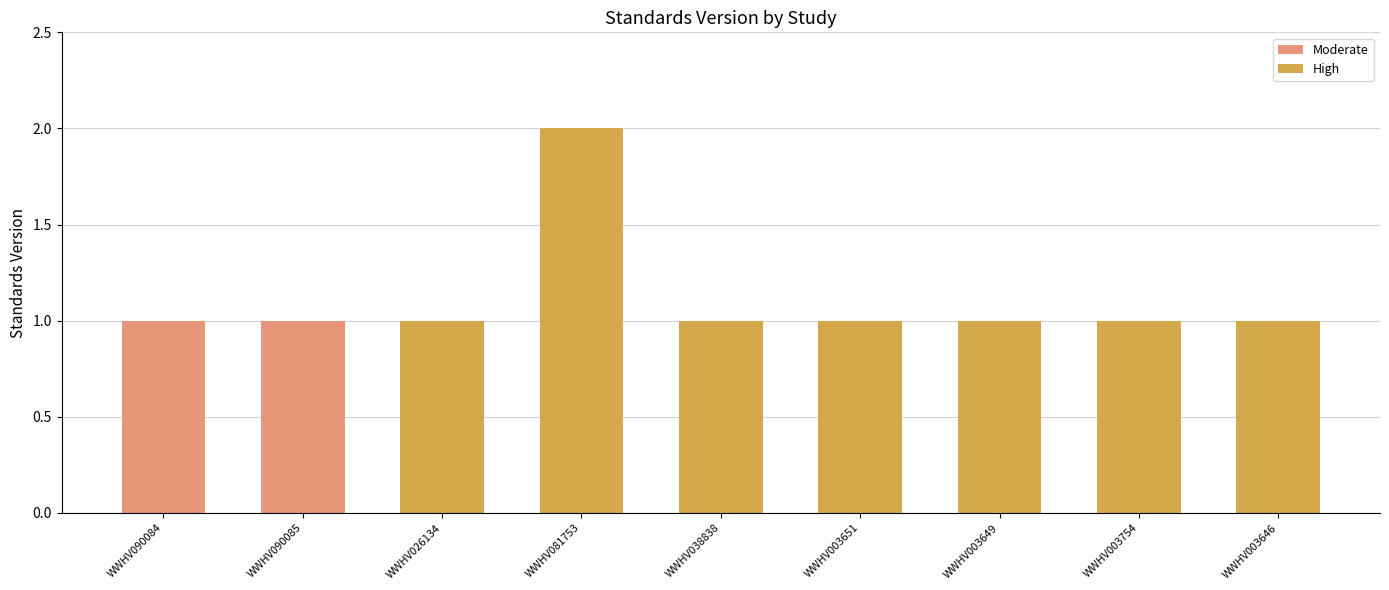

The chart shows a value of 1 at WWHV038838. True or false?

True